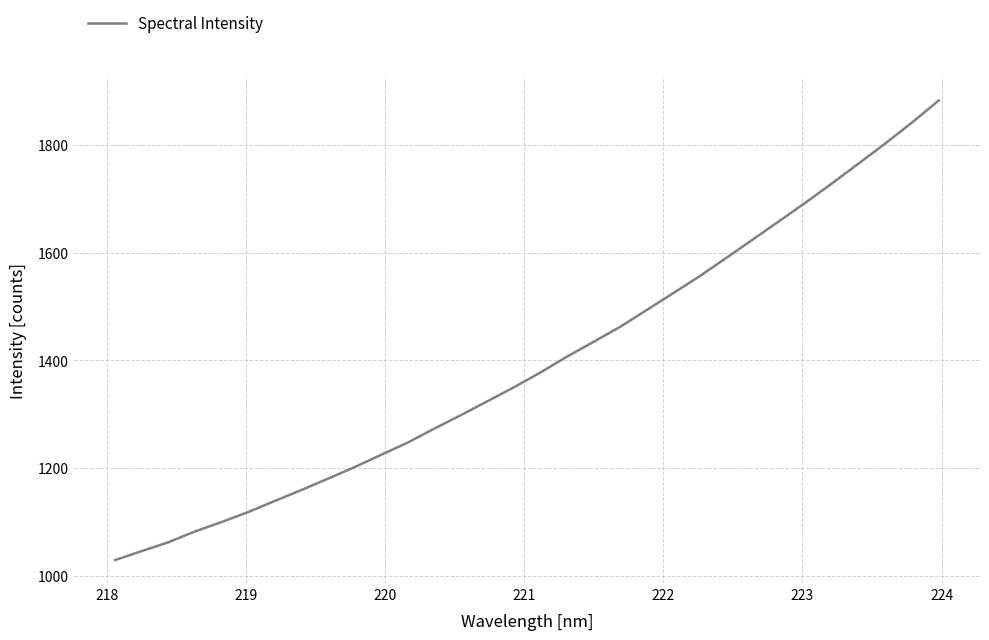

True or false: there are more than 2 points higher than both neighbors.

False